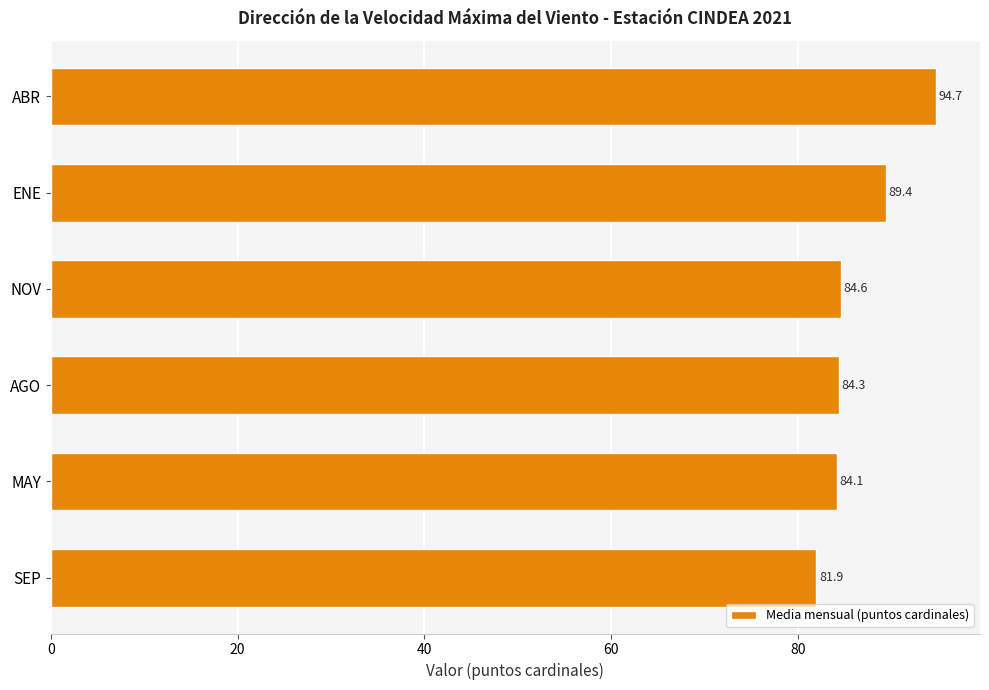

What is the ratio of the value at AGO to the value at NOV?

1.0